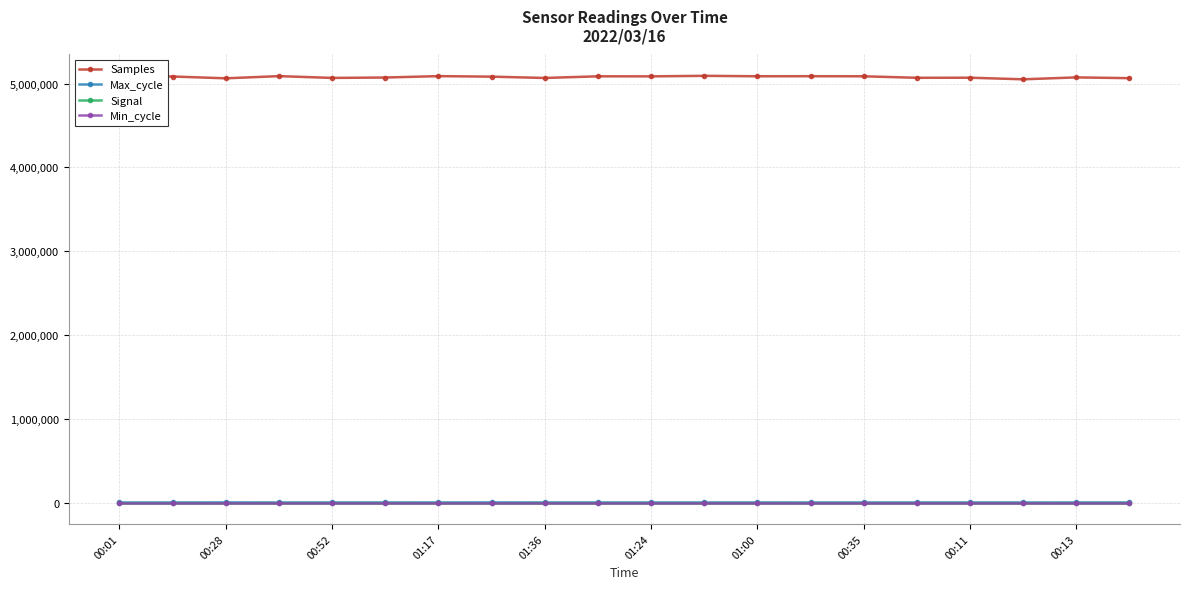

Which series has the widest spread of values?

Samples